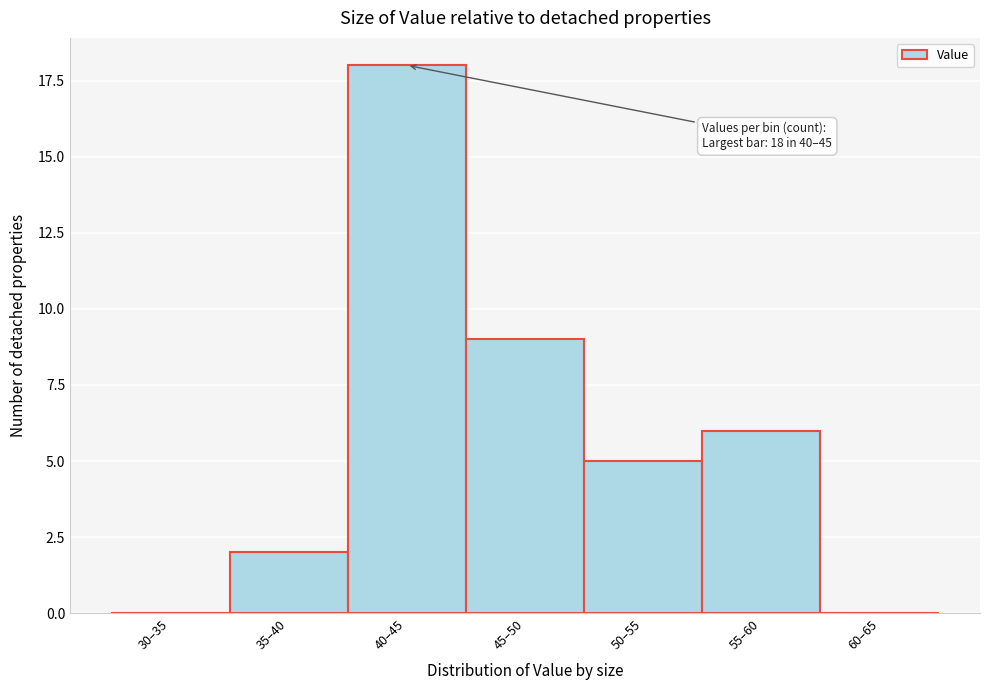

Reading right to left, what are all the values shown in this chart?

60–65=0	55–60=6	50–55=5	45–50=9	40–45=18	35–40=2	30–35=0